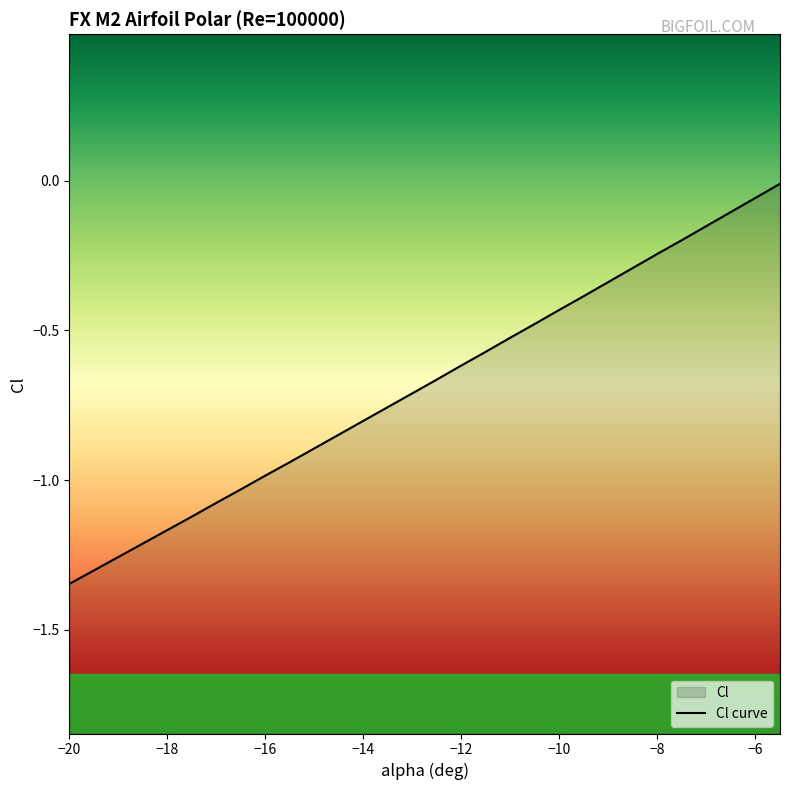

What is the difference between the maximum and minimum values?

1.3